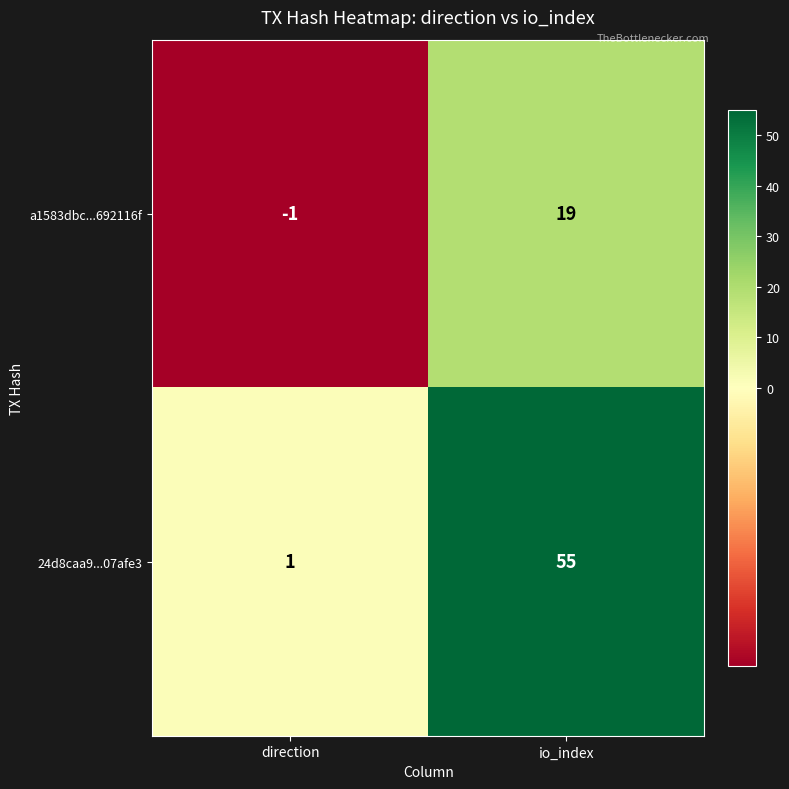

At how many categories does at least one series exceed 32?

1